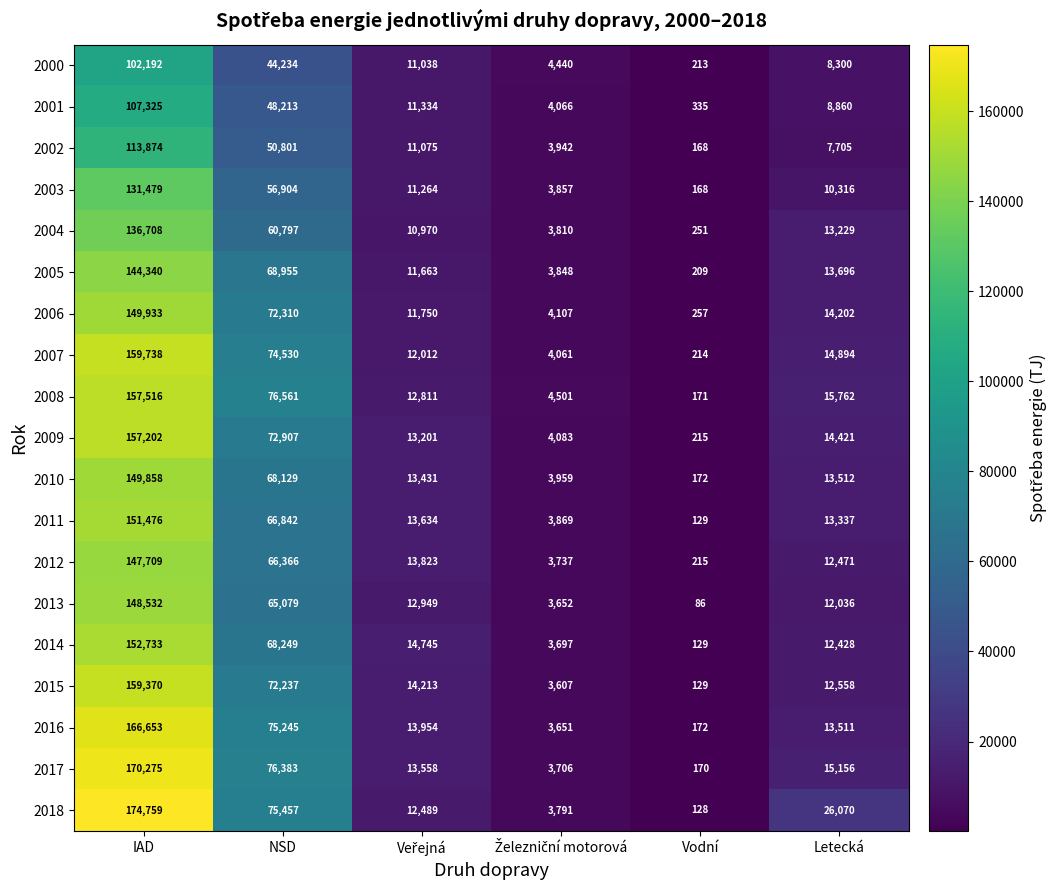

True or false: 2015 has a value of 39807 at NSD.

False